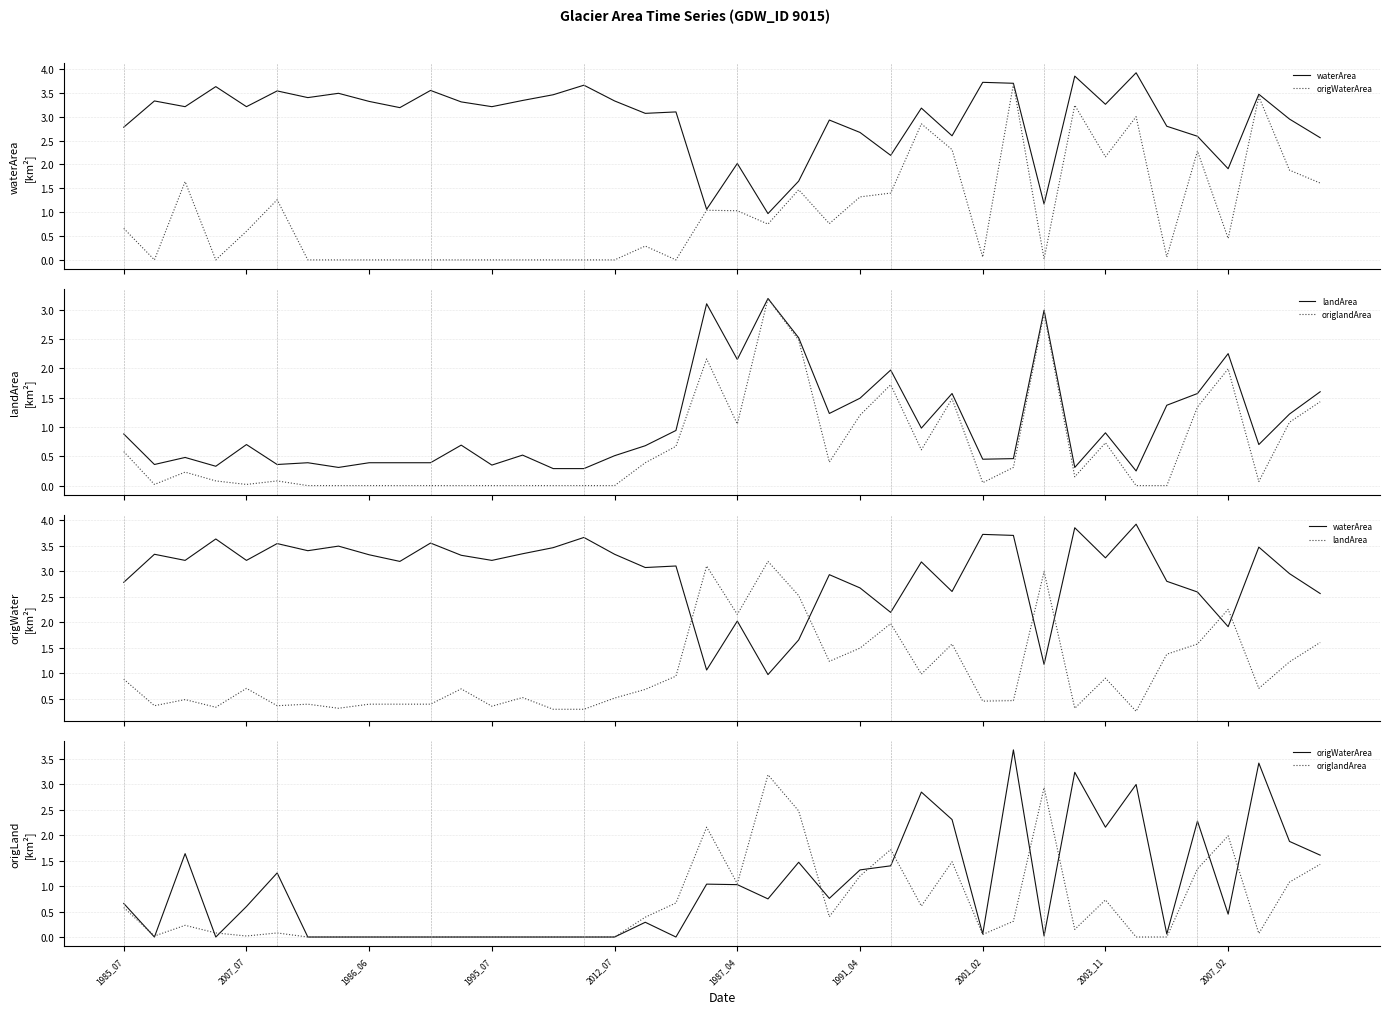

How many interior local valleys does the origWaterArea series have?

10